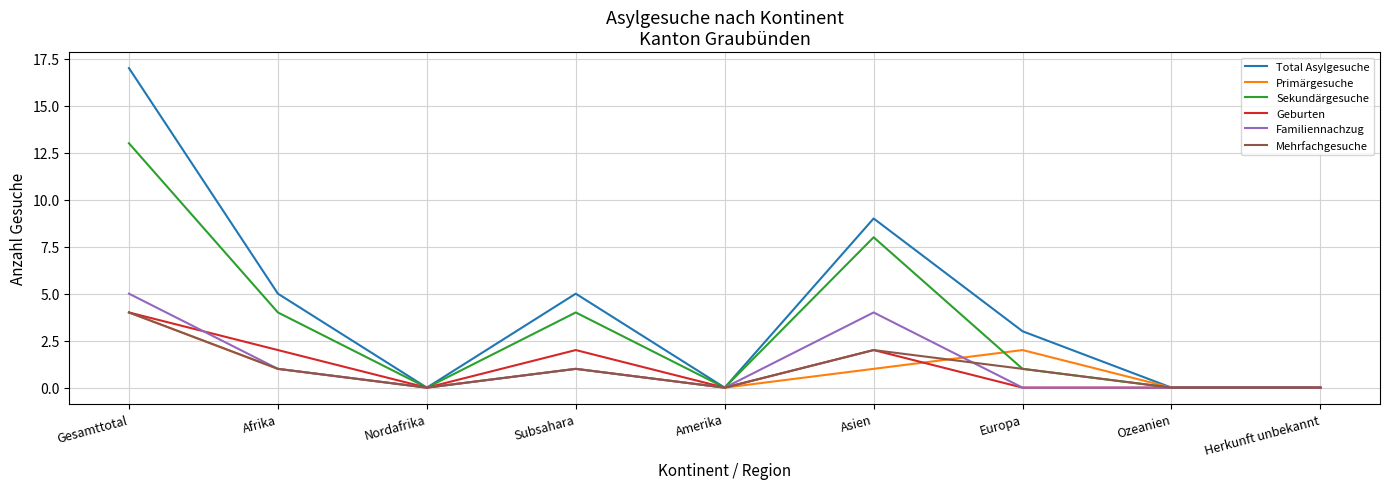

The Mehrfachgesuche series shows 2 at Europa. True or false?

False